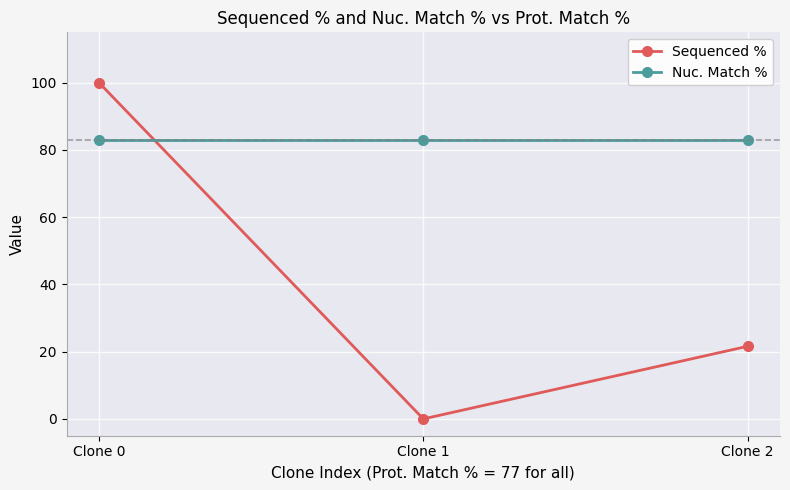

At which category does the chart reach its peak across all series?

Clone 0